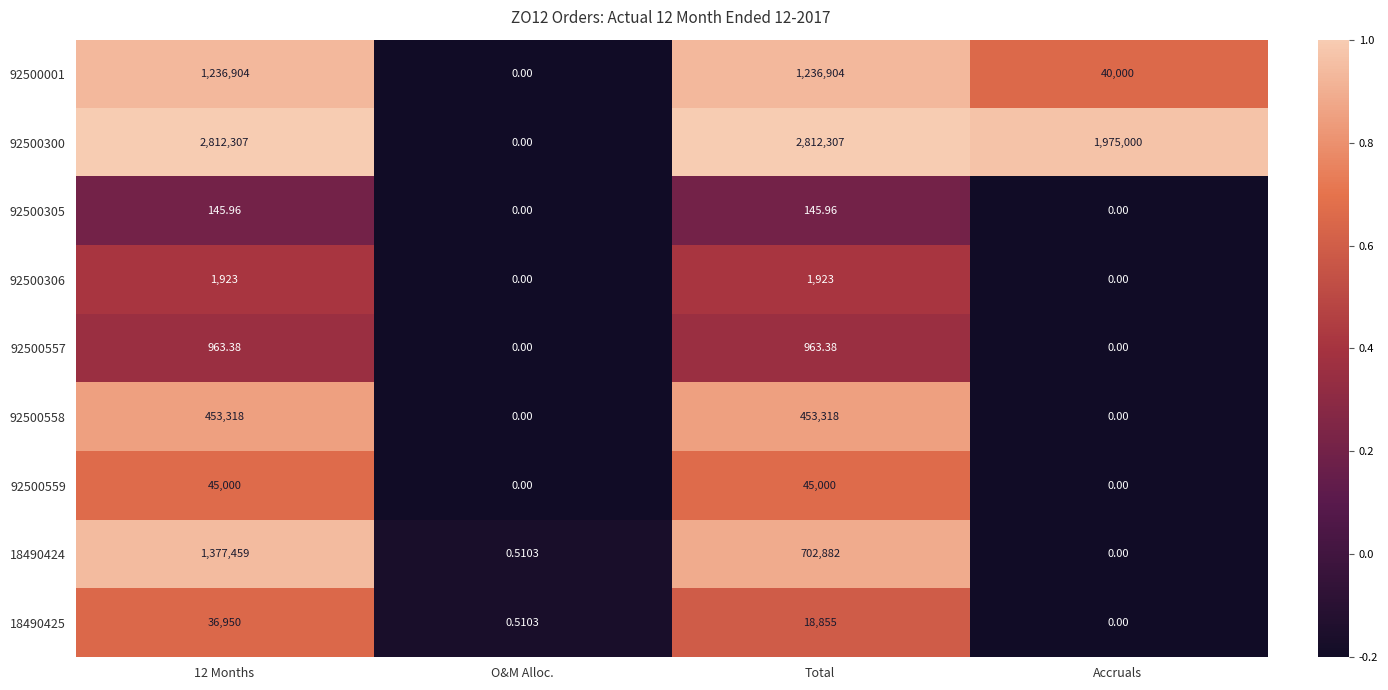

List the series in order of their peak value, lowest first.

92500305, 92500557, 92500306, 18490425, 92500559, 92500558, 92500001, 18490424, 92500300